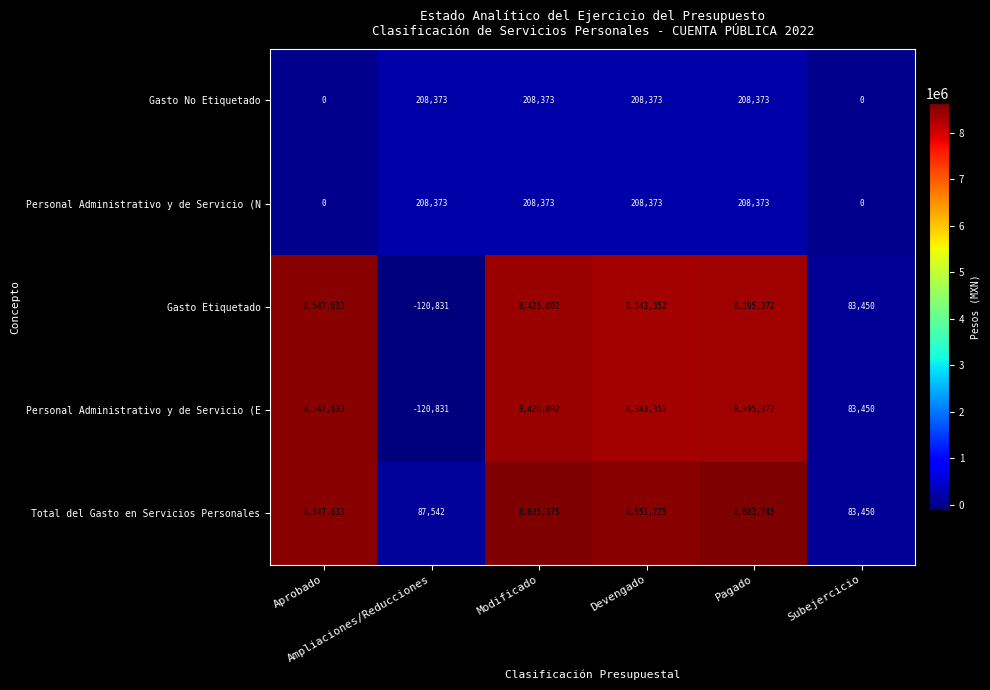

What is the average value of the Personal Administrativo y de Servicio (E series?

5612630